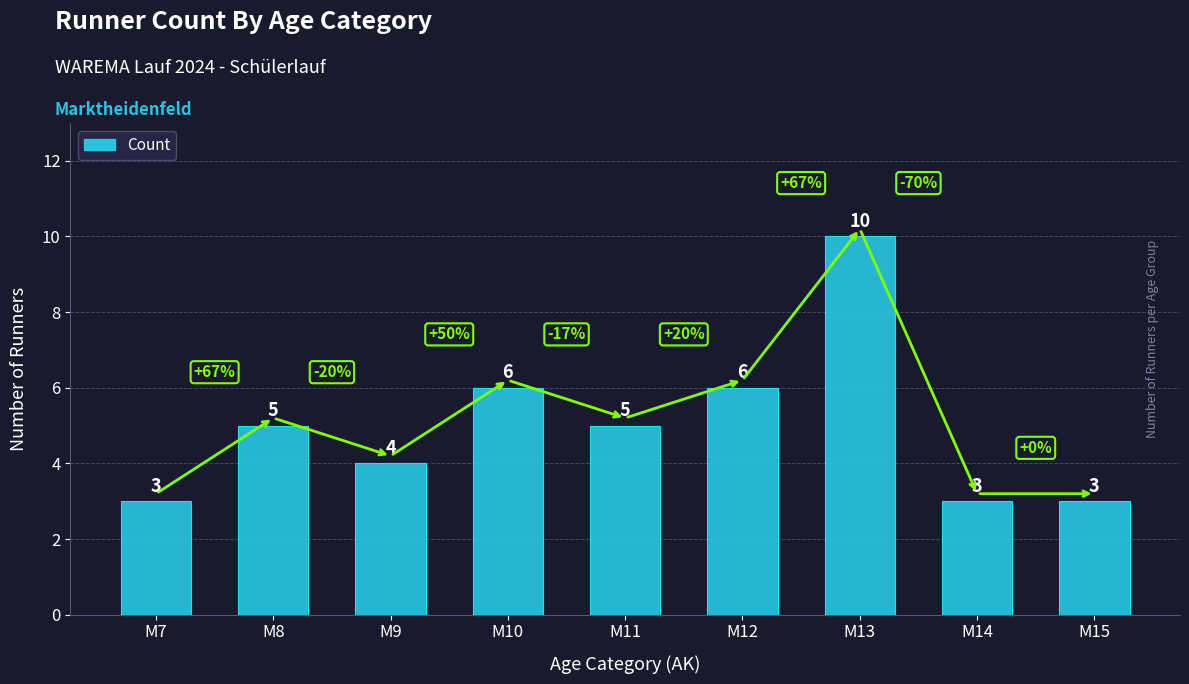

The chart shows a value of 3 at M8. True or false?

False